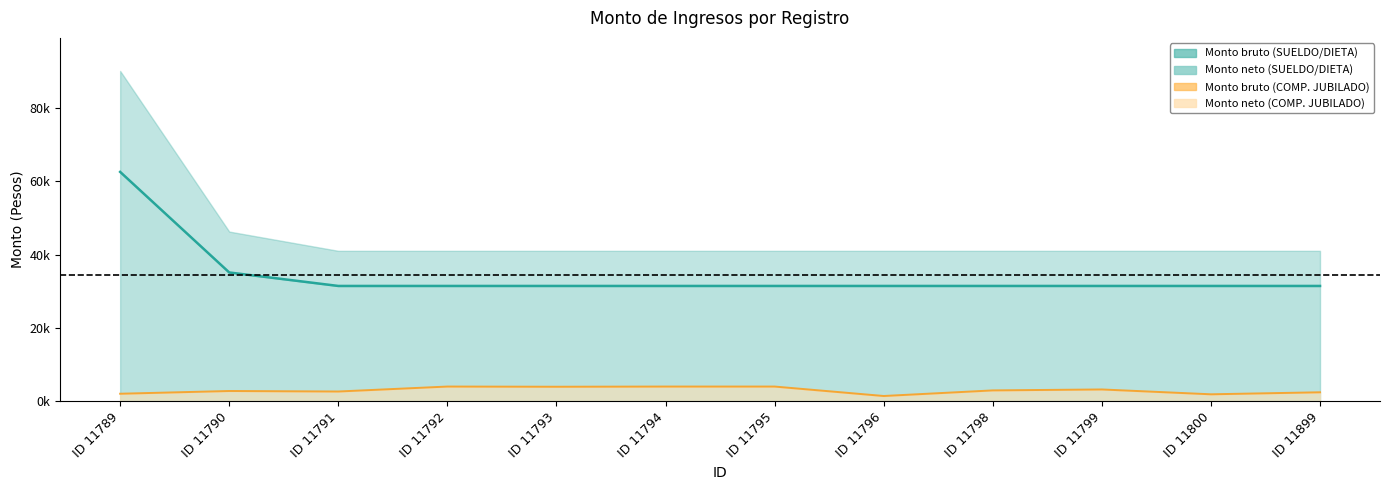

At which label does Monto bruto (COMP. JUBILADO) first exceed 2956?

ID 11792